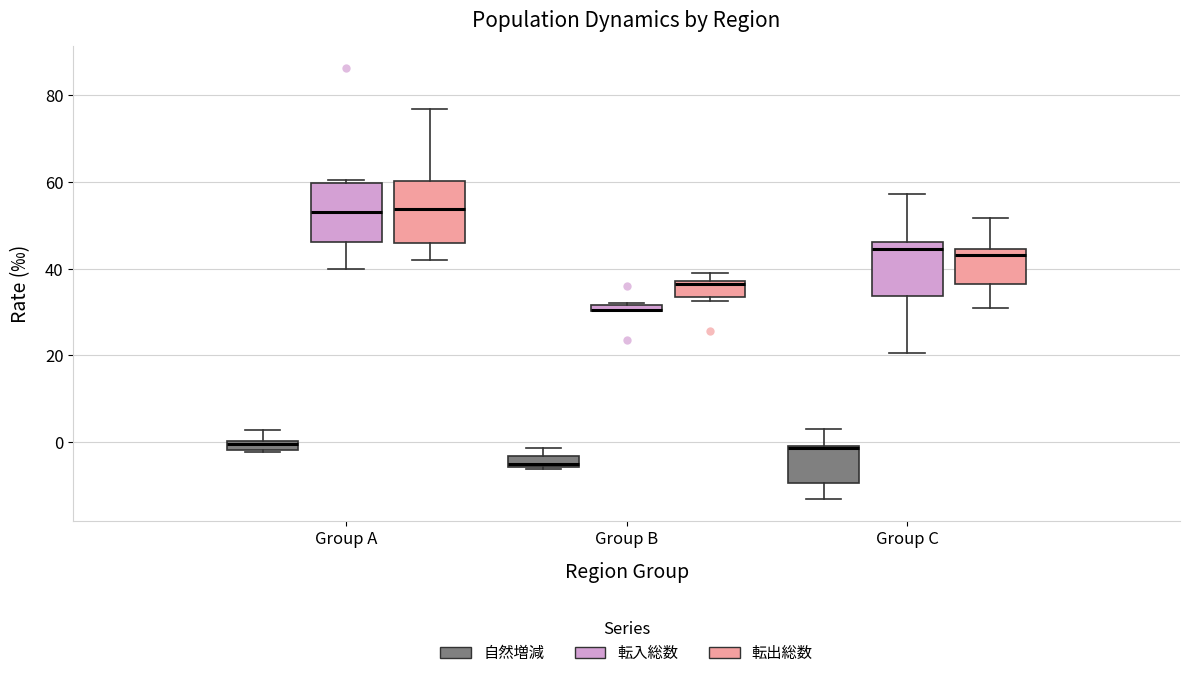

Where does the median line of the box for Group A (転入総数) sit on the y-axis? The values are not printed on the chart, so give them approximately, as read against the axis.

54